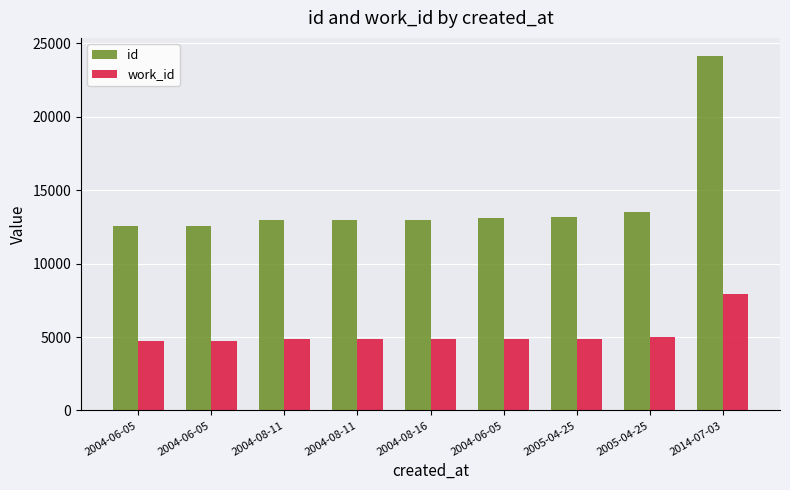

Where is work_id nearest to the value 6351?

2005-04-25